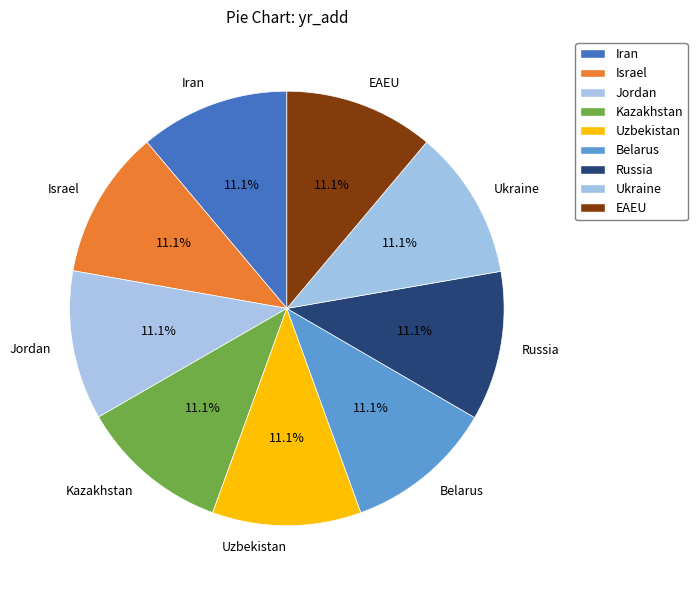

To the nearest percent, what is the combined percentage of Israel and Iran?

22%